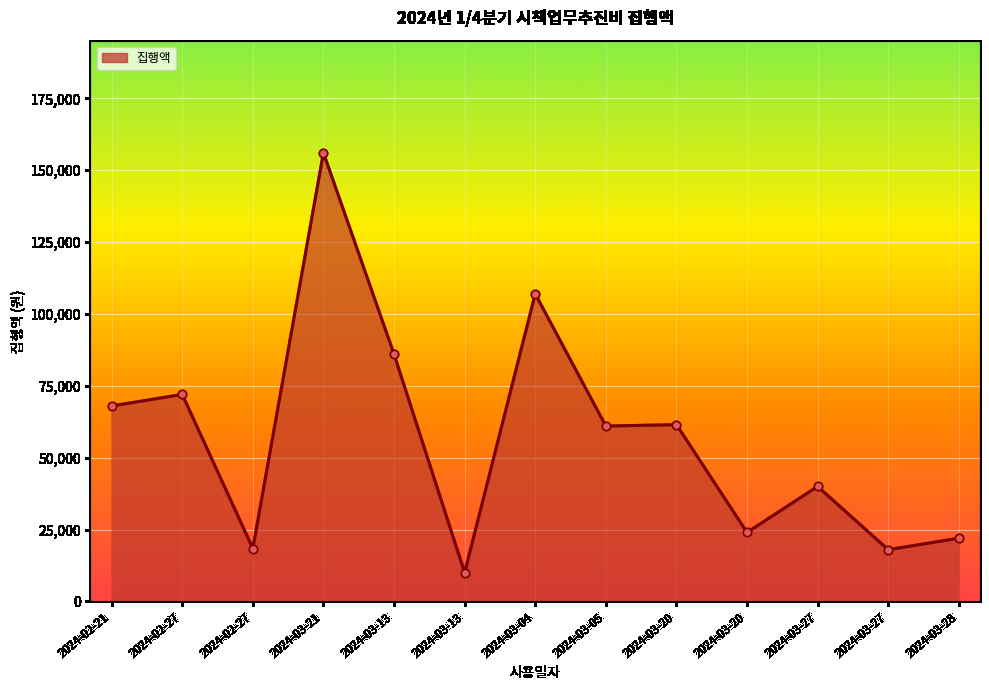

Rank the categories by value from highest to lowest.

2024-03-21, 2024-03-04, 2024-03-13, 2024-02-27, 2024-02-21, 2024-03-20, 2024-03-05, 2024-03-27, 2024-03-20, 2024-03-28, 2024-02-27, 2024-03-27, 2024-03-13